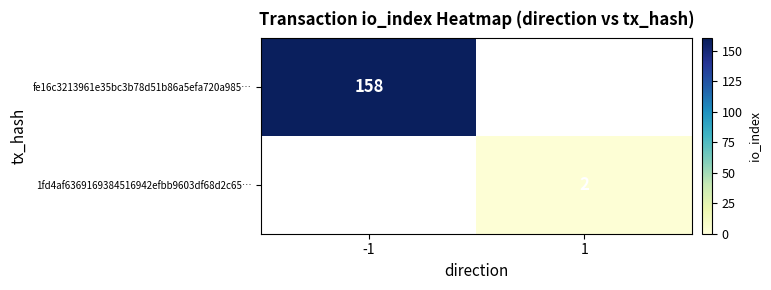

Is the value of 1fd4af6369169384516942efbb9603df68d2c65… at 1 greater than the value of fe16c3213961e35bc3b78d51b86a5efa720a985… at -1?

No